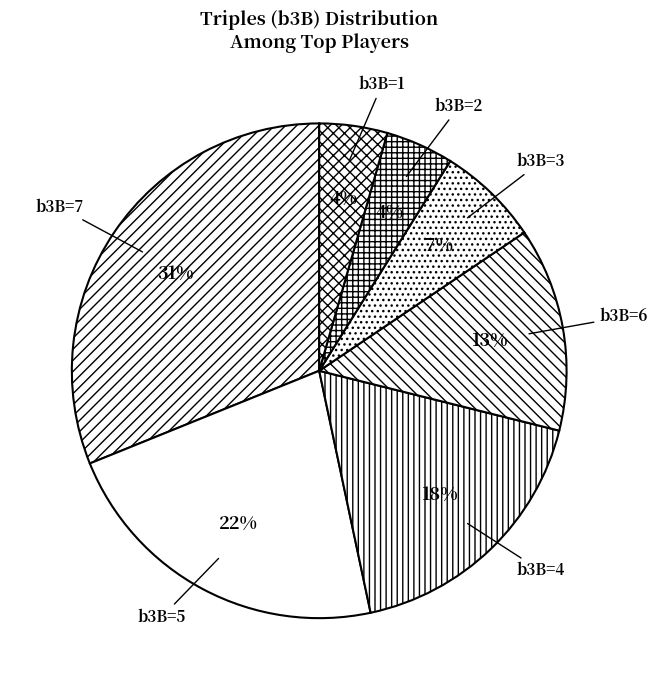

Which has a higher value, b3B=1 or b3B=6?

b3B=6